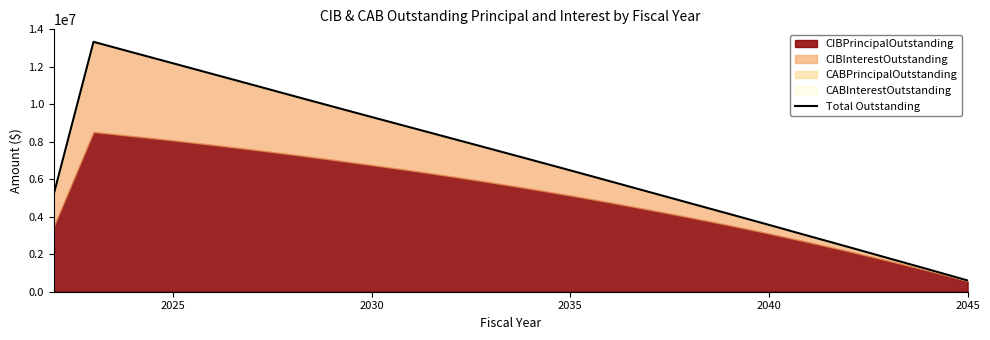

What is the sum of all values?

166539650.0